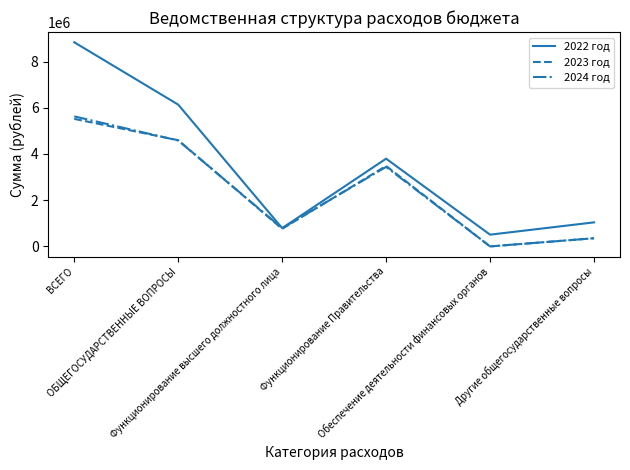

At which label is 2022 год closest to 4670489?

Функционирование Правительства